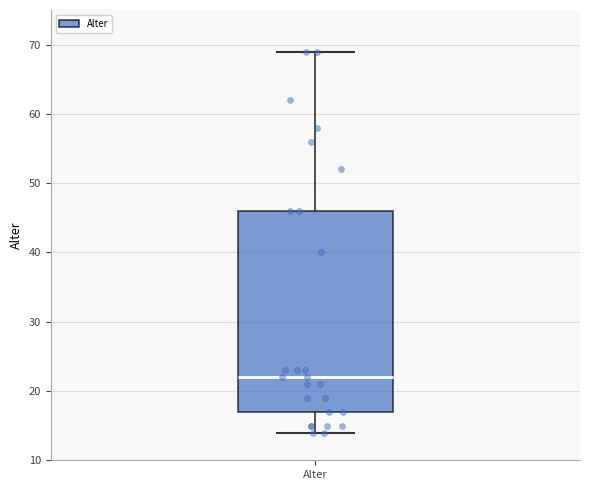

Transcribe this box plot: give where the median line is, the range the box spans, and where the two whiskers end, as read against the y-axis. The values are not printed on the chart, so give them approximately, as read against the axis.

median 22, box 17 to 46, whiskers 14 to 69